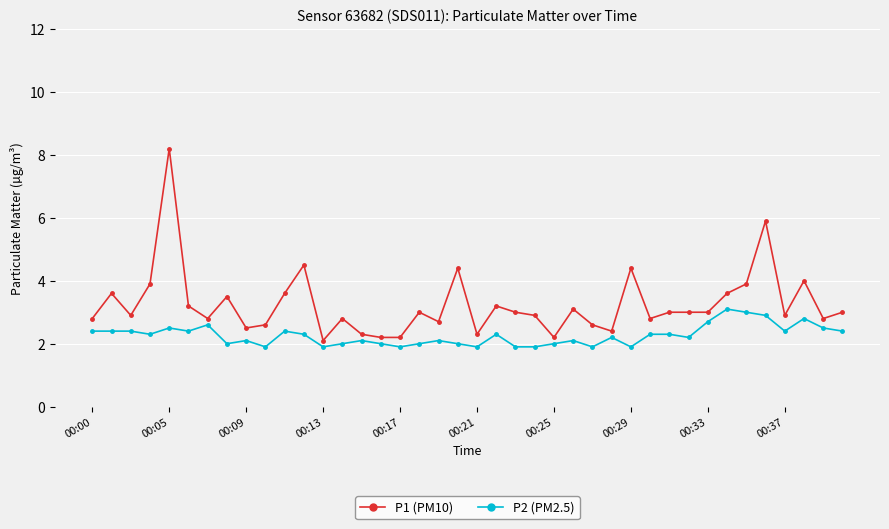

Reading left to right, extract all data points from this chart.

P1 (PM10): 2.8	3.6	2.9	3.9	8.2	3.2	2.8	3.5	2.5	2.6	3.6	4.5	2.1	2.8	2.3	2.2	2.2	3.0	2.7	4.4	2.3	3.2	3.0	2.9	2.2	3.1	2.6	2.4	4.4	2.8	3.0	3.0	3.0	3.6	3.9	5.9	2.9	4.0	2.8	3.0
P2 (PM2.5): 2.4	2.4	2.4	2.3	2.5	2.4	2.6	2.0	2.1	1.9	2.4	2.3	1.9	2.0	2.1	2.0	1.9	2.0	2.1	2.0	1.9	2.3	1.9	1.9	2.0	2.1	1.9	2.2	1.9	2.3	2.3	2.2	2.7	3.1	3.0	2.9	2.4	2.8	2.5	2.4